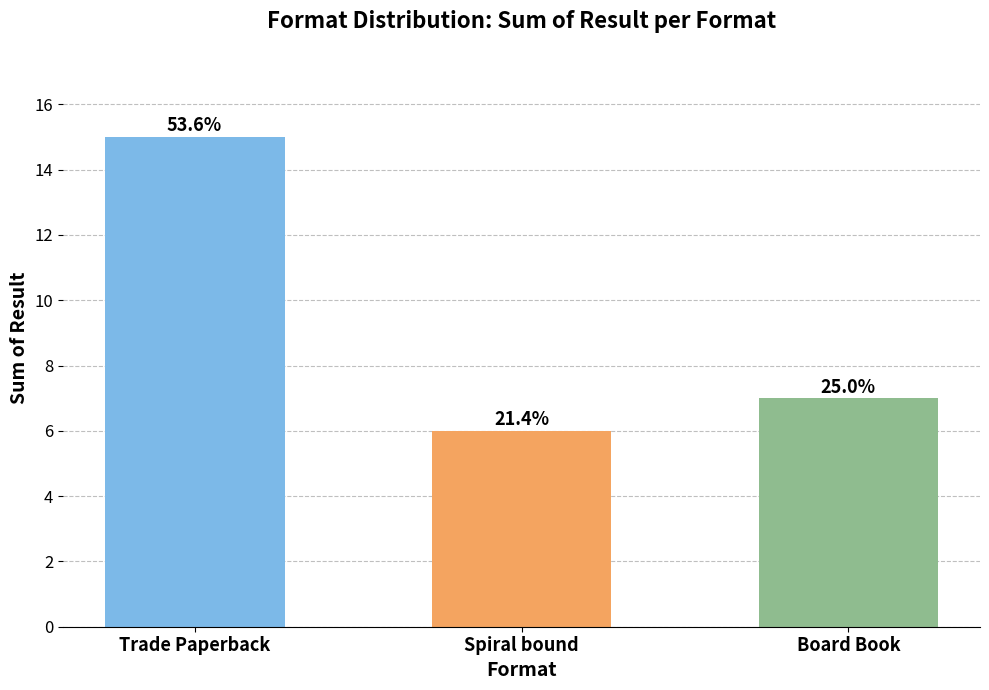

Are the bars horizontal?

No